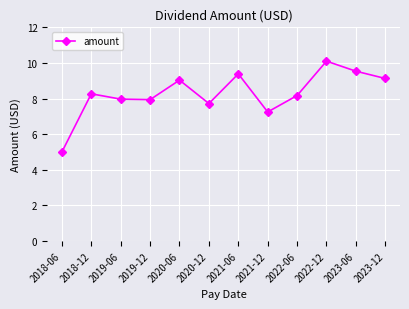

How many interior local valleys (lower than both neighbors) does the data have?

3